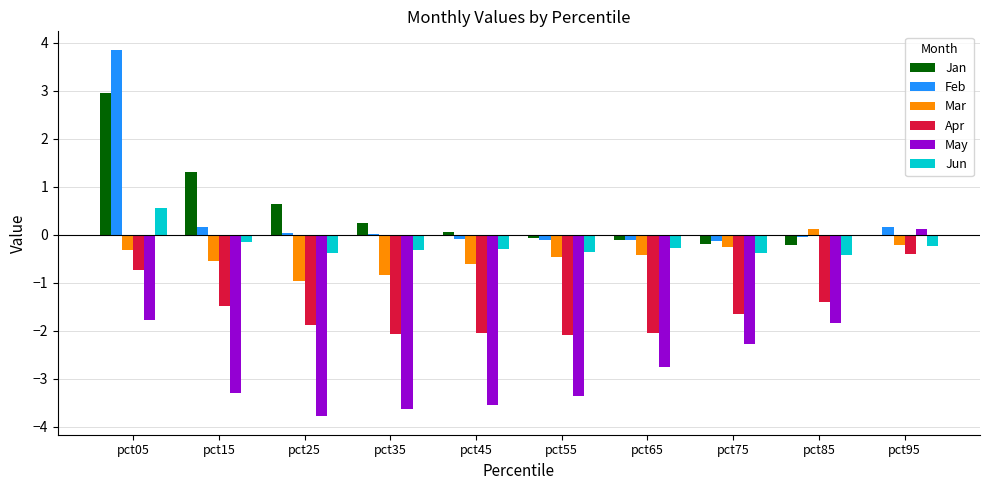

Read the Mar value at pct85.

0.1